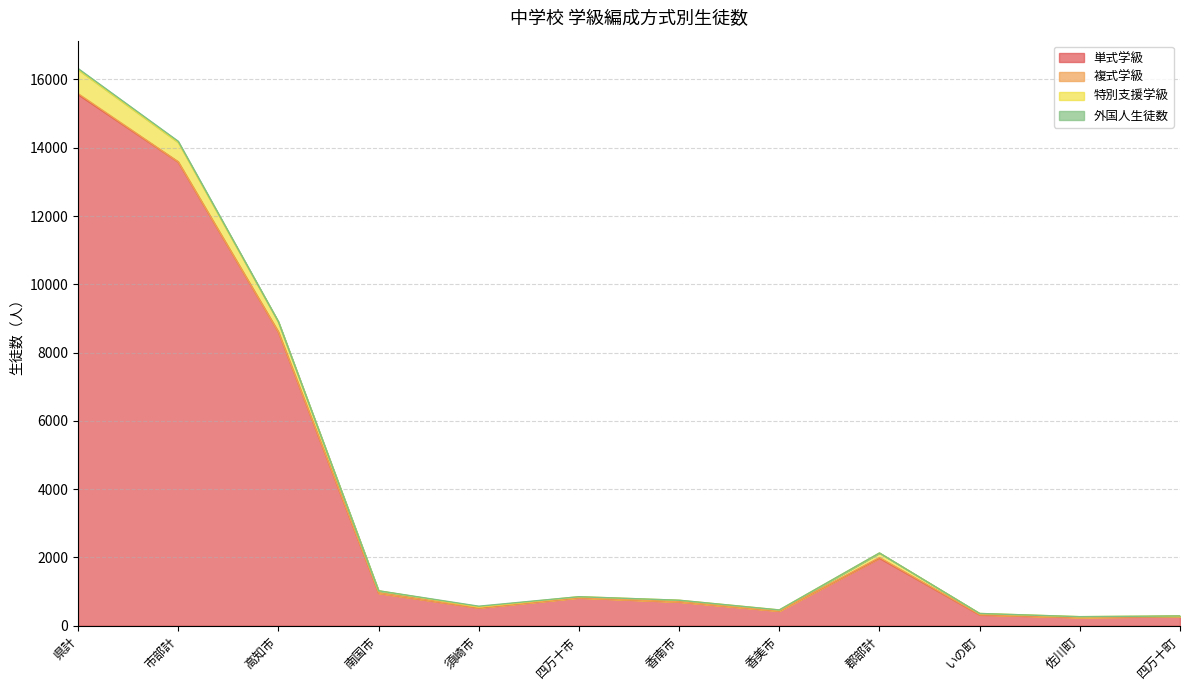

What is the label of the 10th point from the right?

高知市